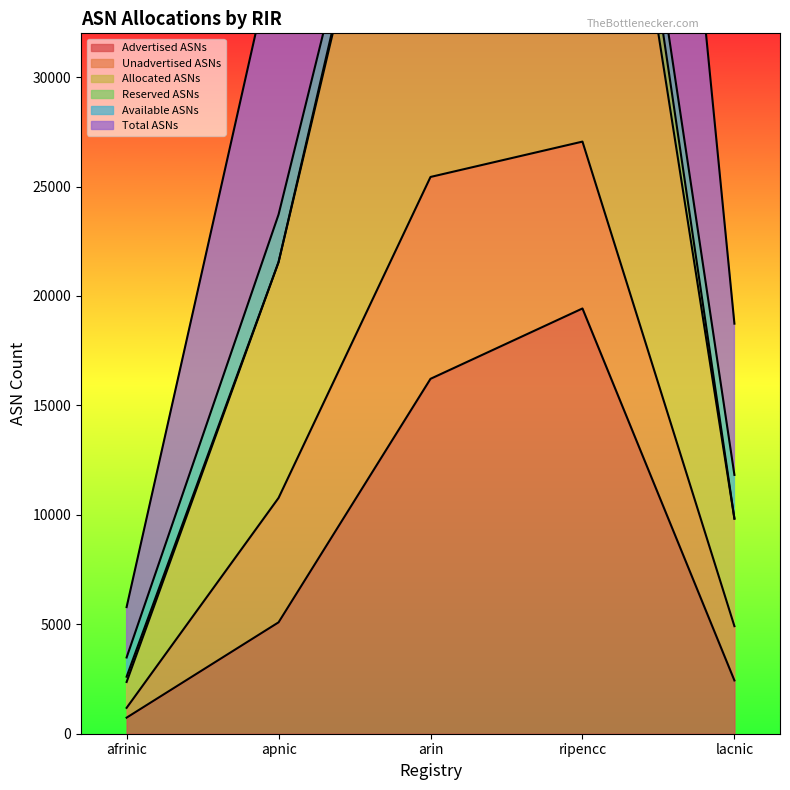

True or false: Advertised ASNs and Allocated ASNs cross at least once.

False